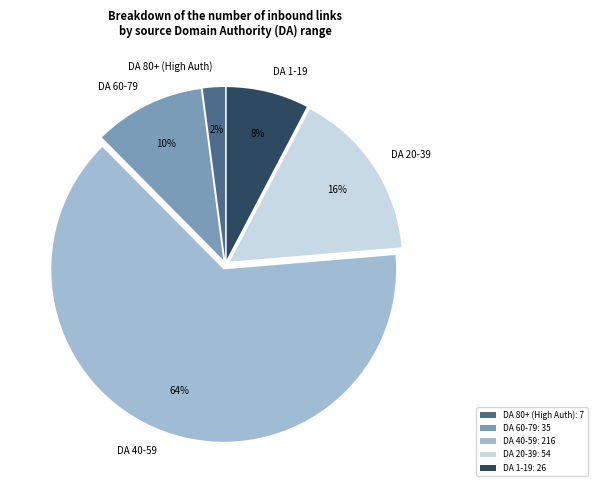

To the nearest percent, what percentage of the pie is DA 40-59?

64%